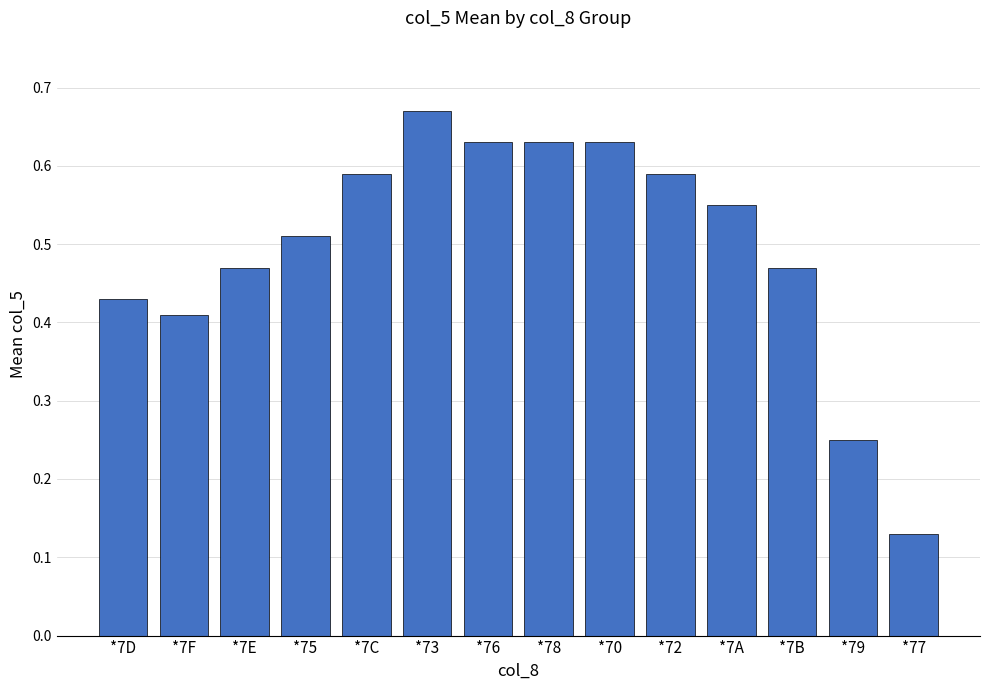

Between *7B and *76, which is larger?

*76